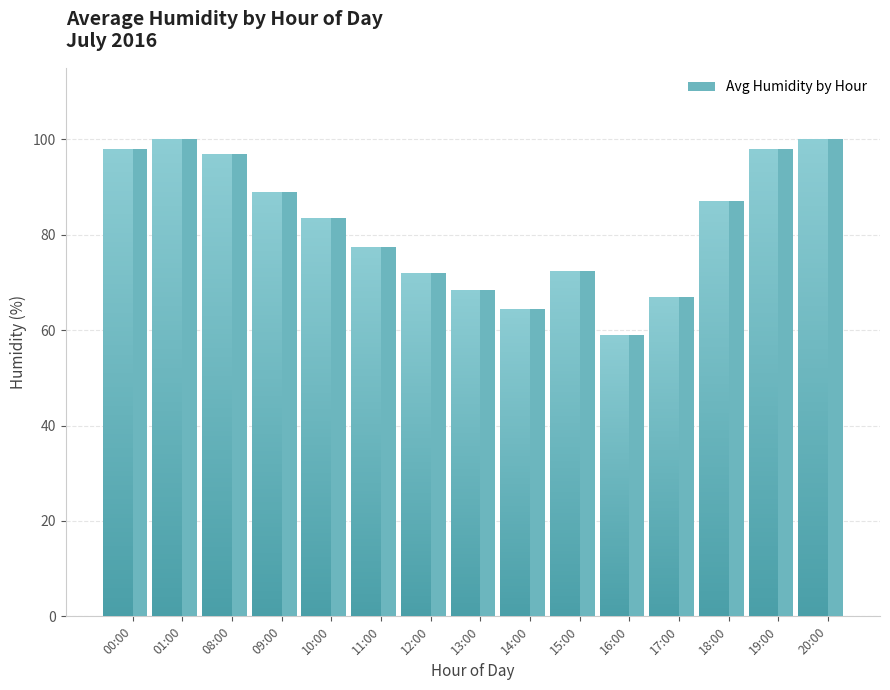

How many data points are less than 83?

7